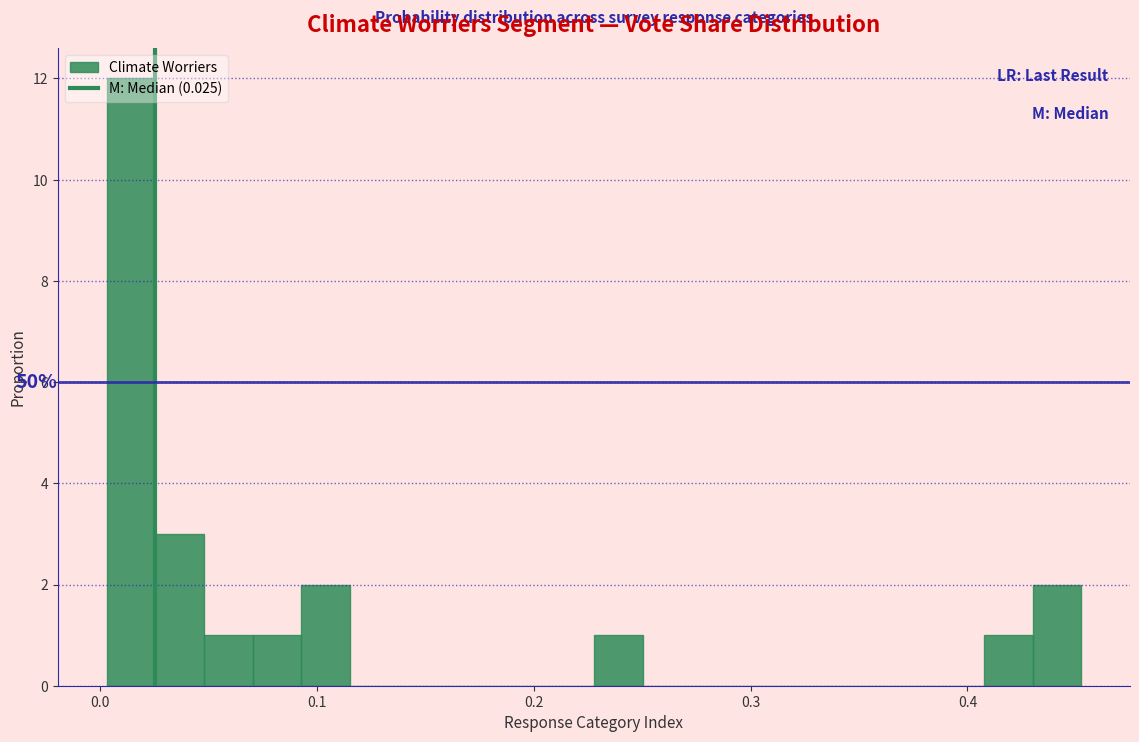

Read against the x-axis, roughly where is the centre of the tallest bar?

0.01